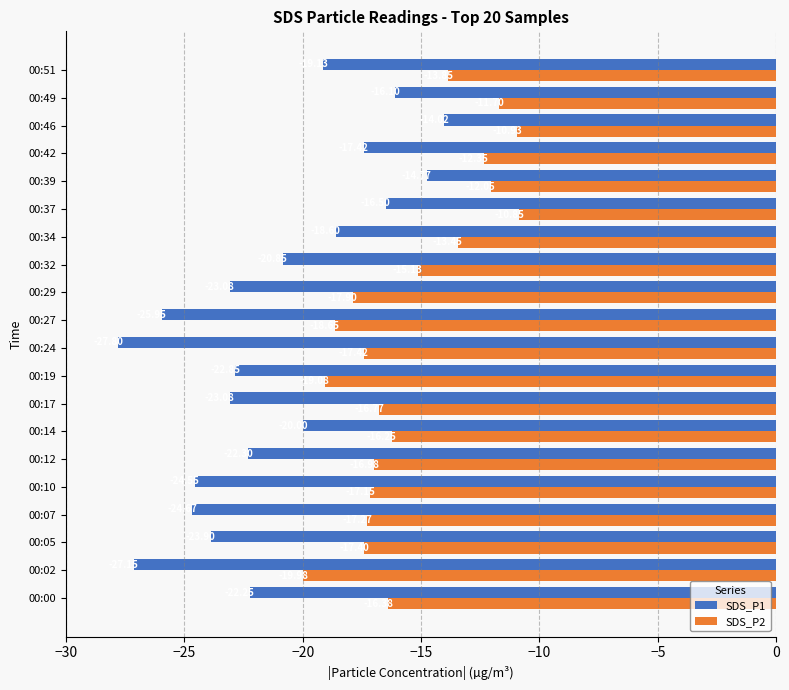

What are all the series names shown in the legend?

SDS_P1, SDS_P2